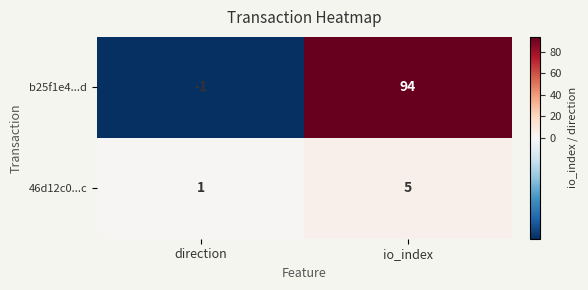

The value of b25f1e4...d at io_index is 153. True or false?

False